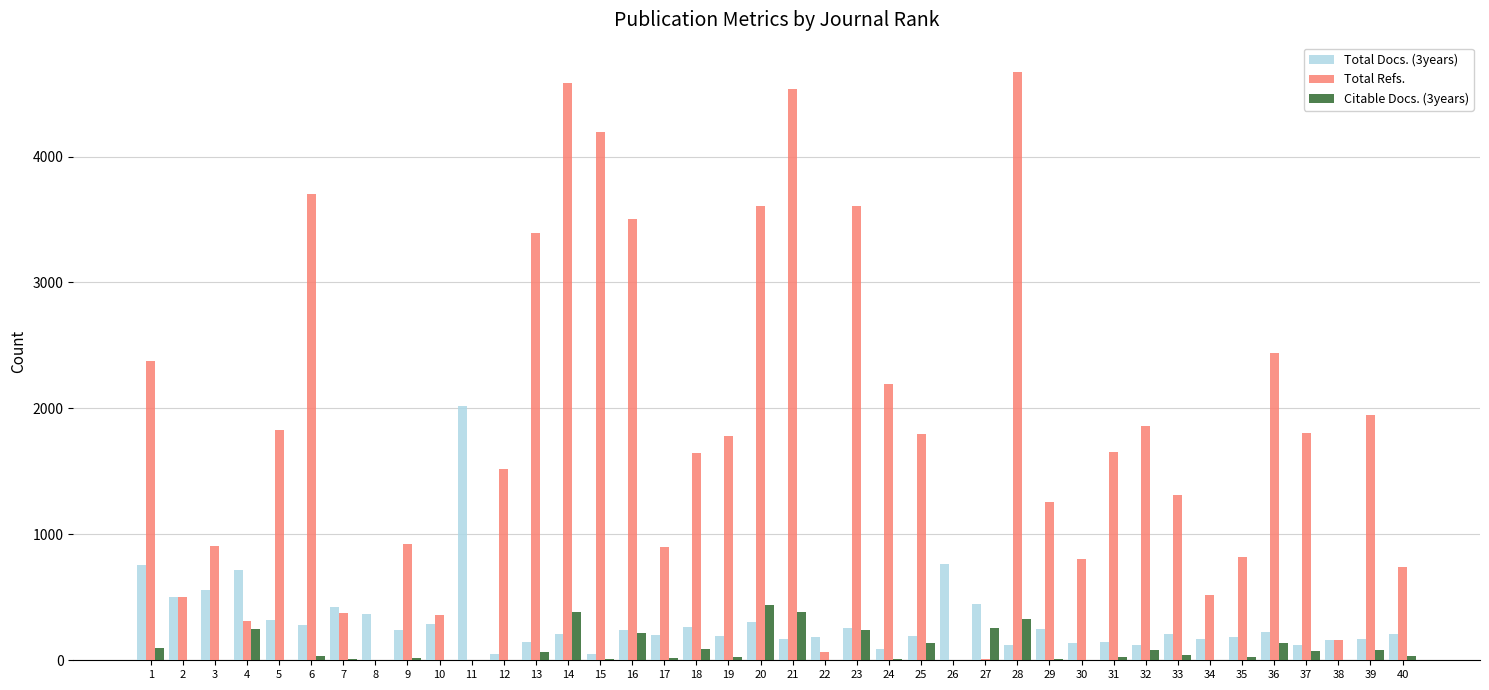

What is the highest value of the Total Refs. series?

4671